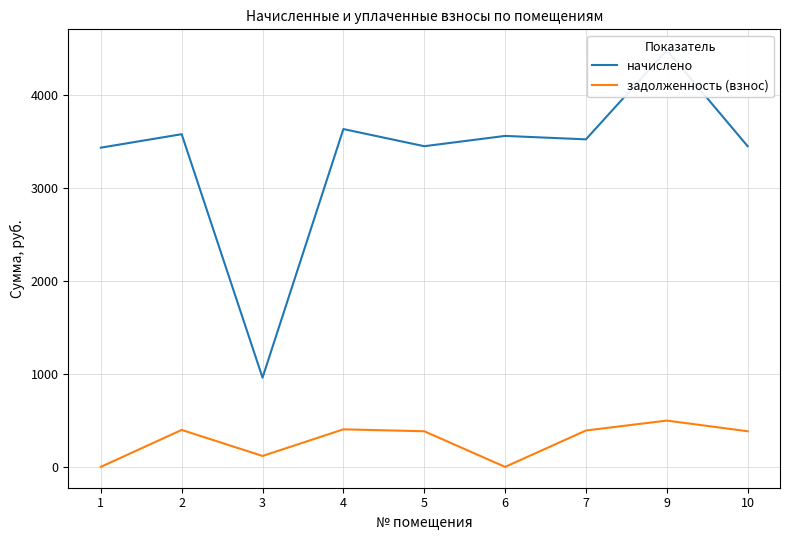

Which category has the highest value in the задолженность (взнос) series?

9